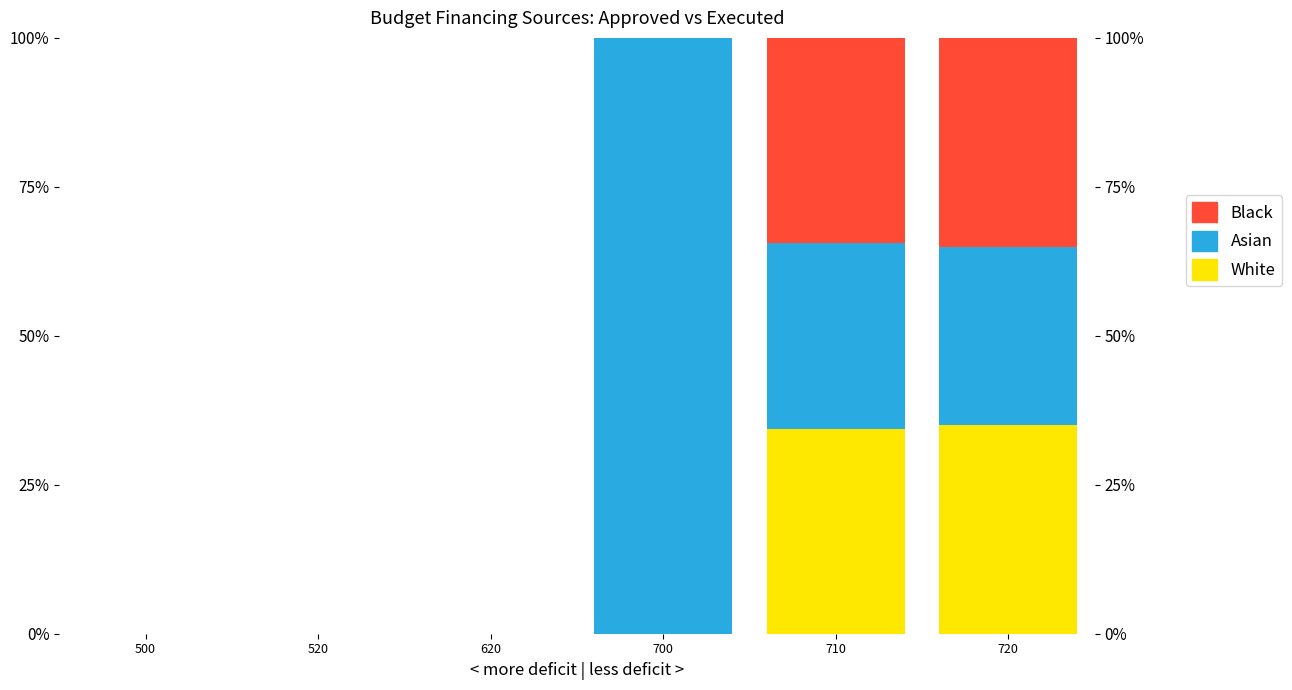

At which label is Black closest to 17?

500